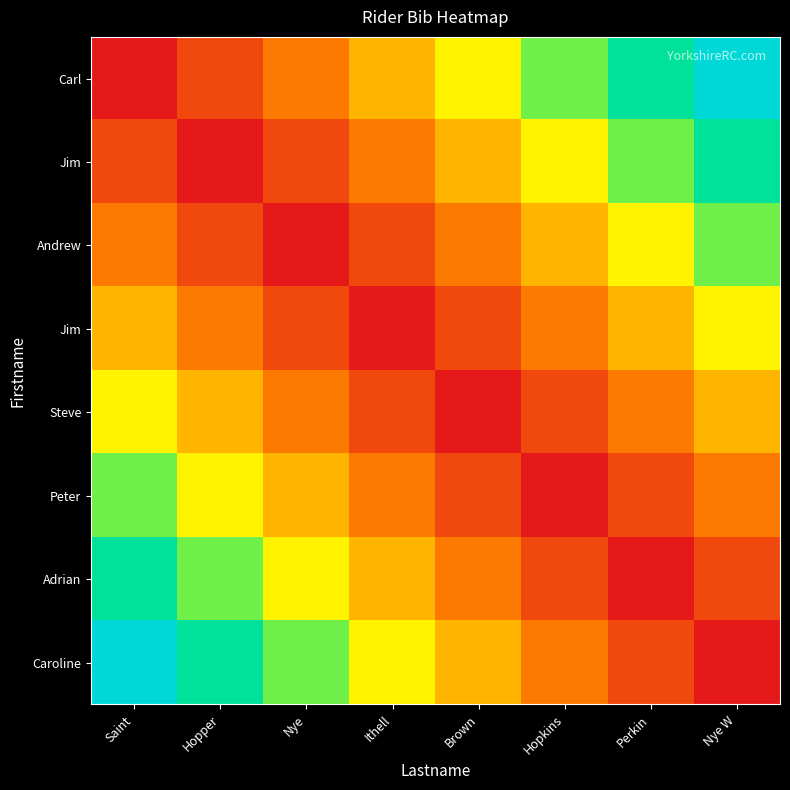

Count the number of categories in the chart.

8